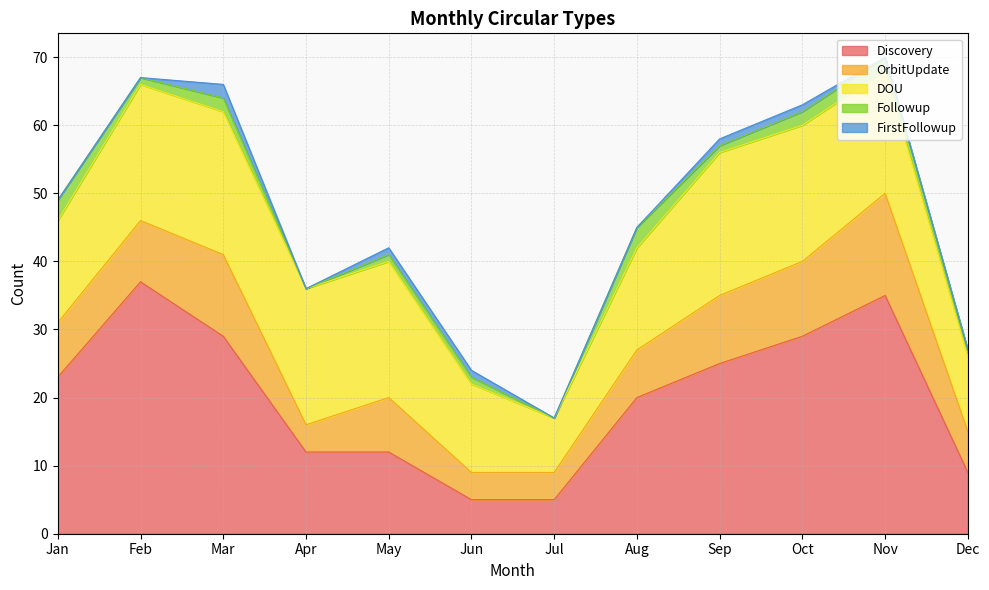

The value of FirstFollowup at Mar is 1. True or false?

False